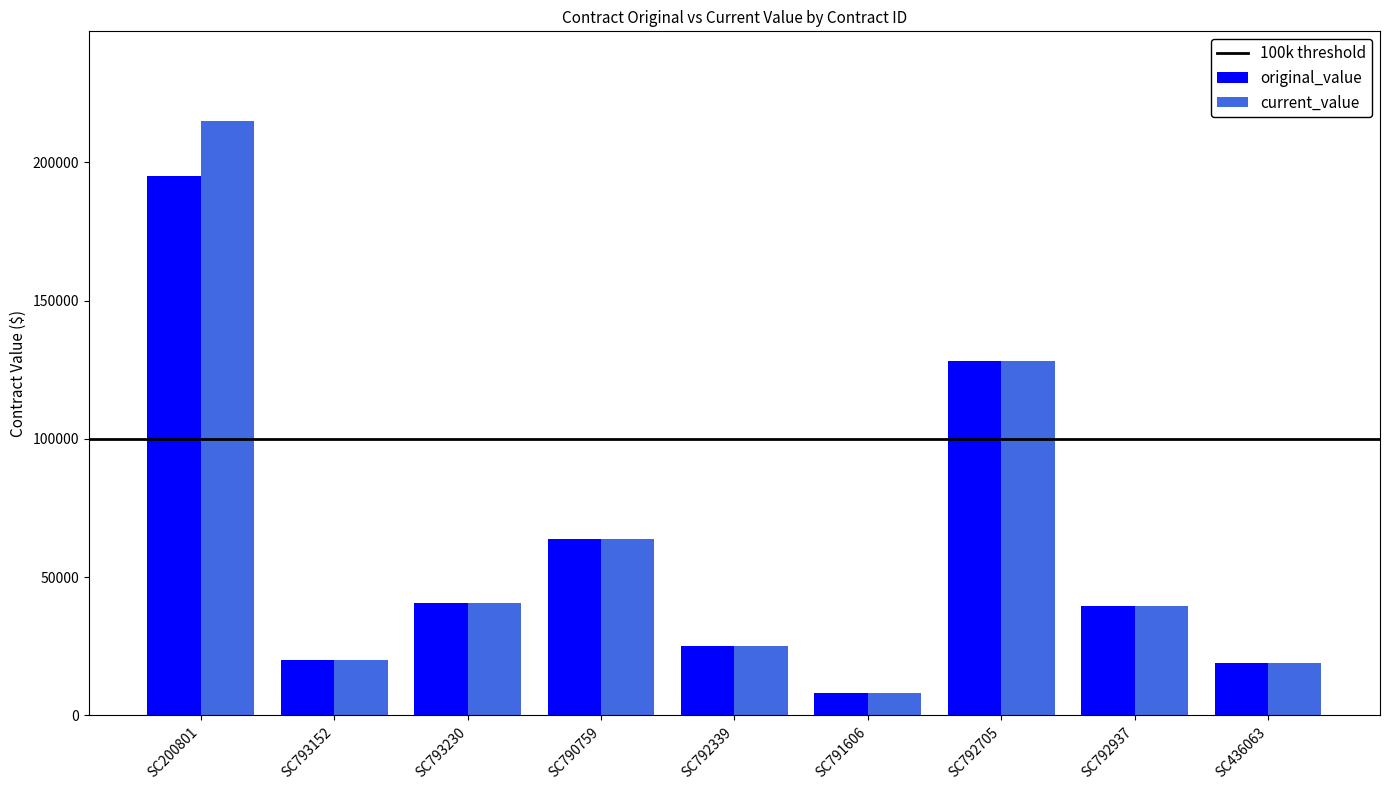

What is the total value across all series at SC791606?

16000.0